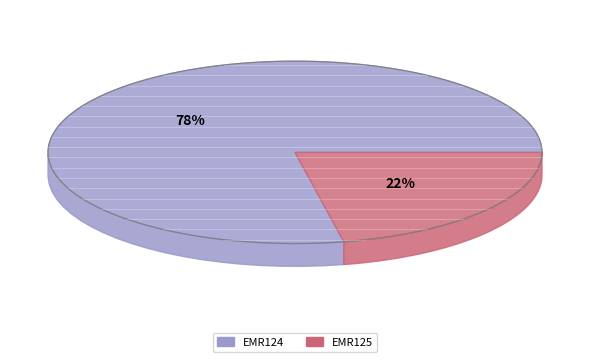

How many segments does this pie chart have?

2